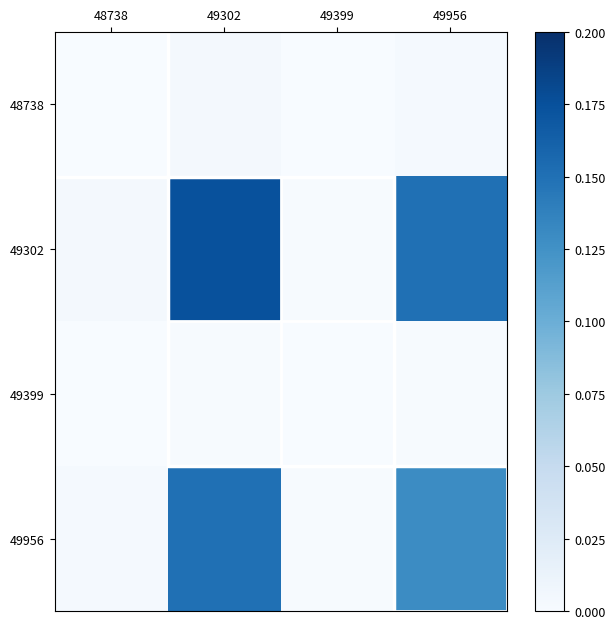

Which label corresponds to the largest value in the chart?

49302